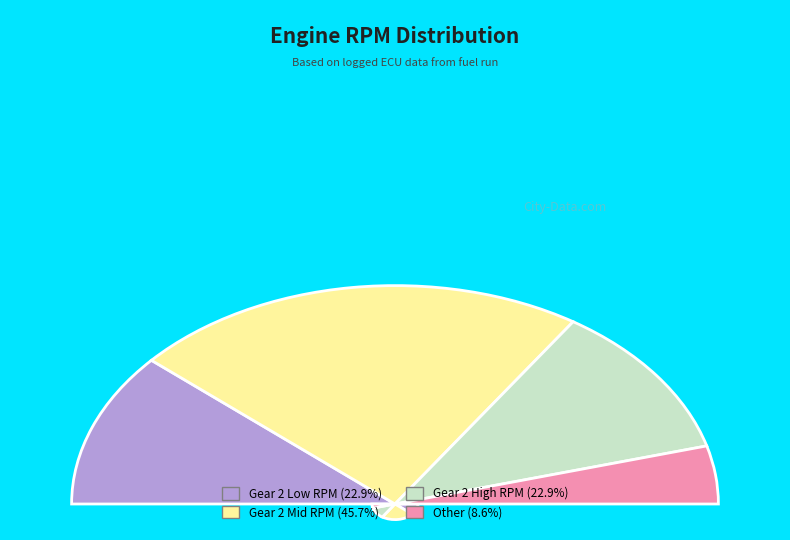

Is there a majority slice in this chart?

No